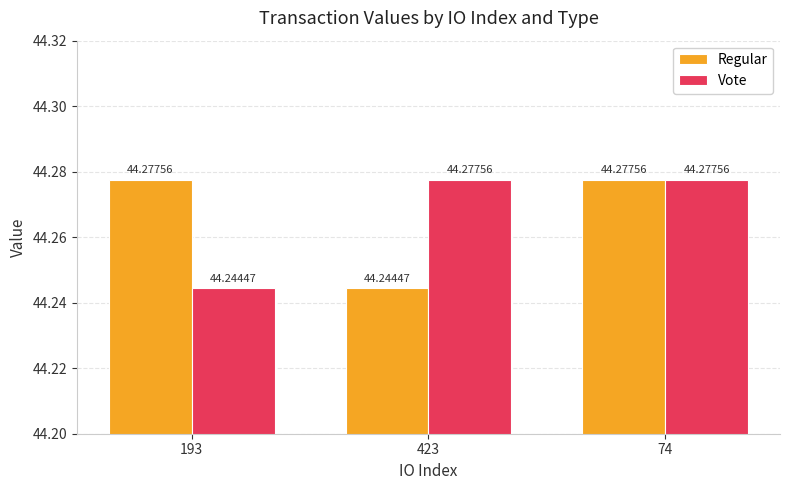

How many groups of bars are there?

3